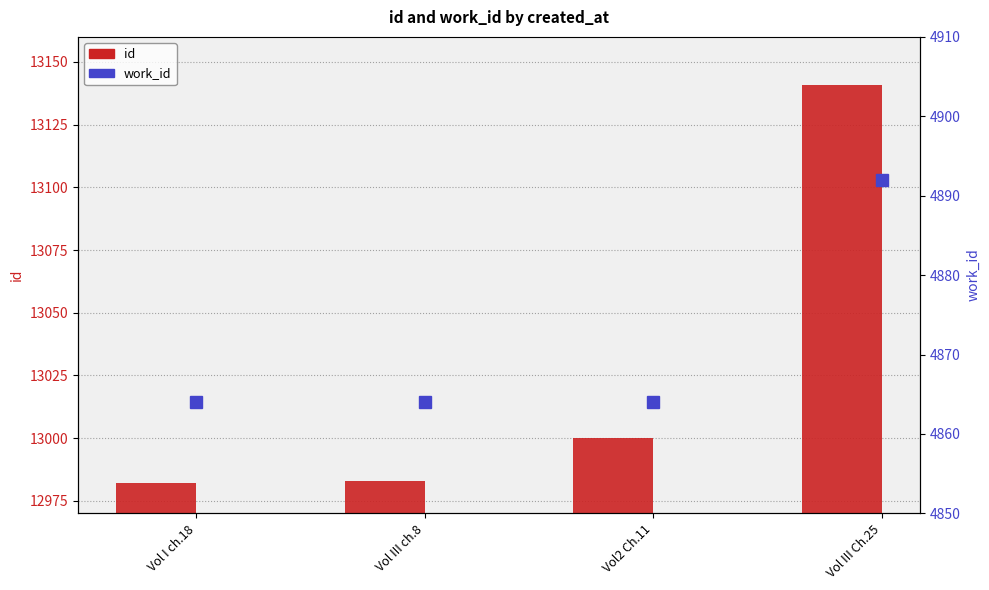

What is the highest value of the work_id series?

4892